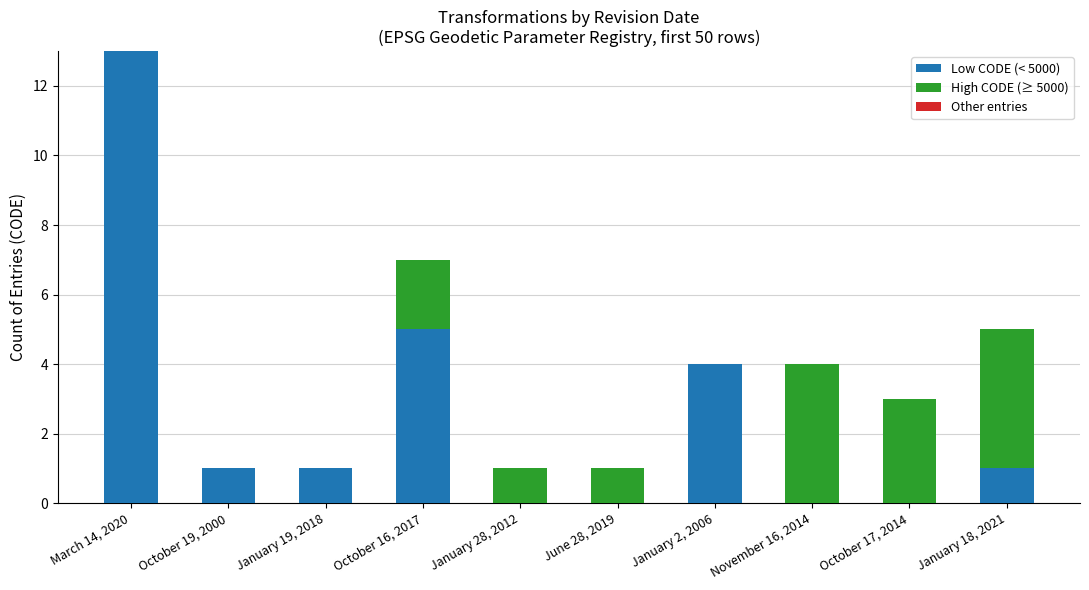

At which category is the sum across all series the highest?

March 14, 2020